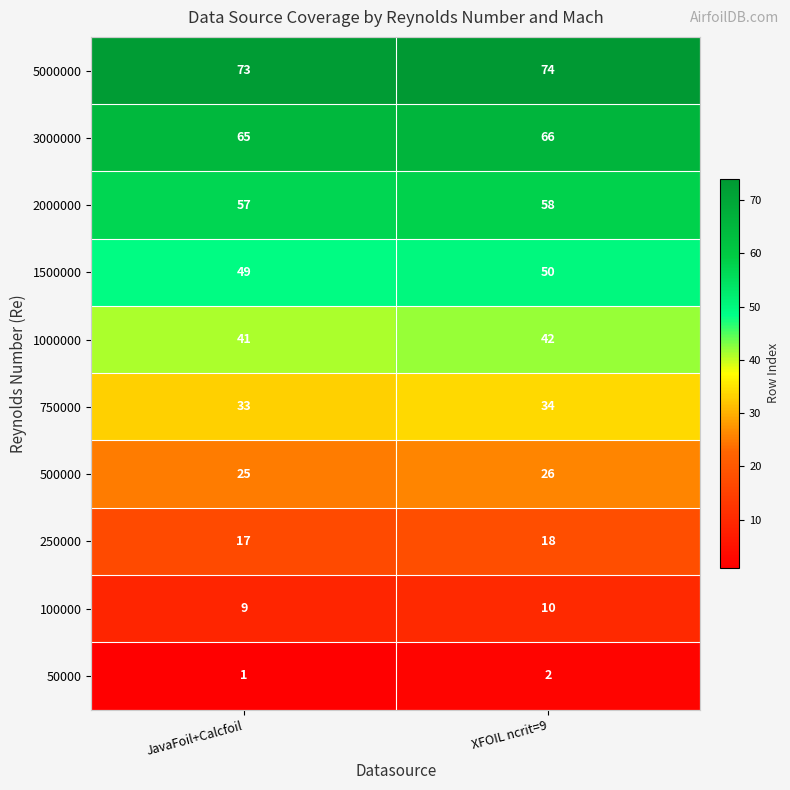

What is the spread (max minus min) of values at XFOIL ncrit=9?

72